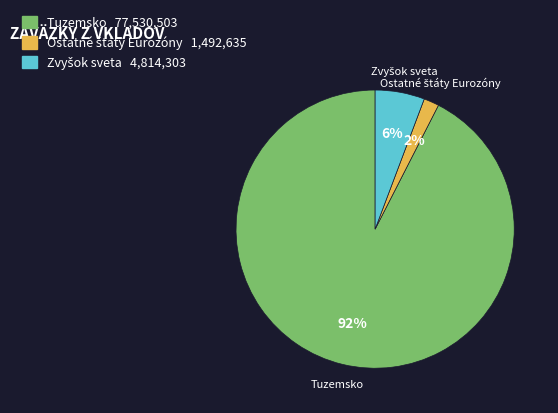

The Tuzemsko slice represents 92% of the pie. True or false?

True